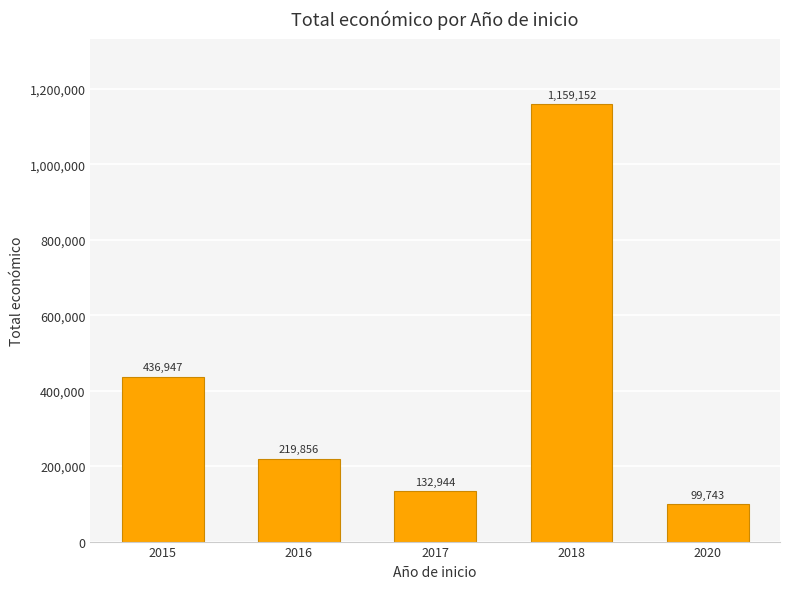

Rank the categories by value from highest to lowest.

2018, 2015, 2016, 2017, 2020